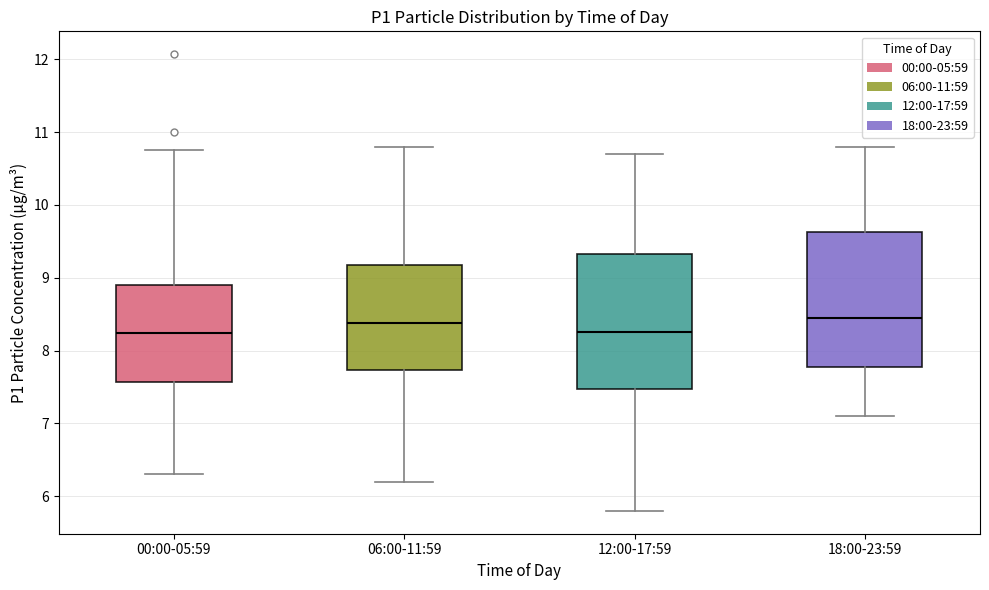

Where is the upper edge of the box for 00:00-05:59 on the y-axis? The values are not printed on the chart, so give them approximately, as read against the axis.

8.9